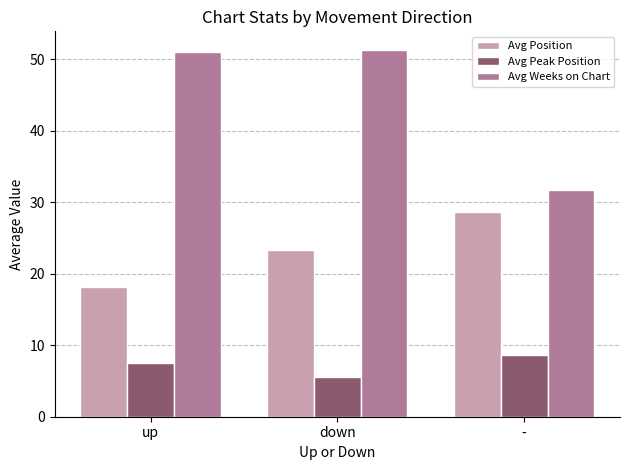

Rank the series by their maximum value, from highest to lowest.

Avg Weeks on Chart, Avg Position, Avg Peak Position